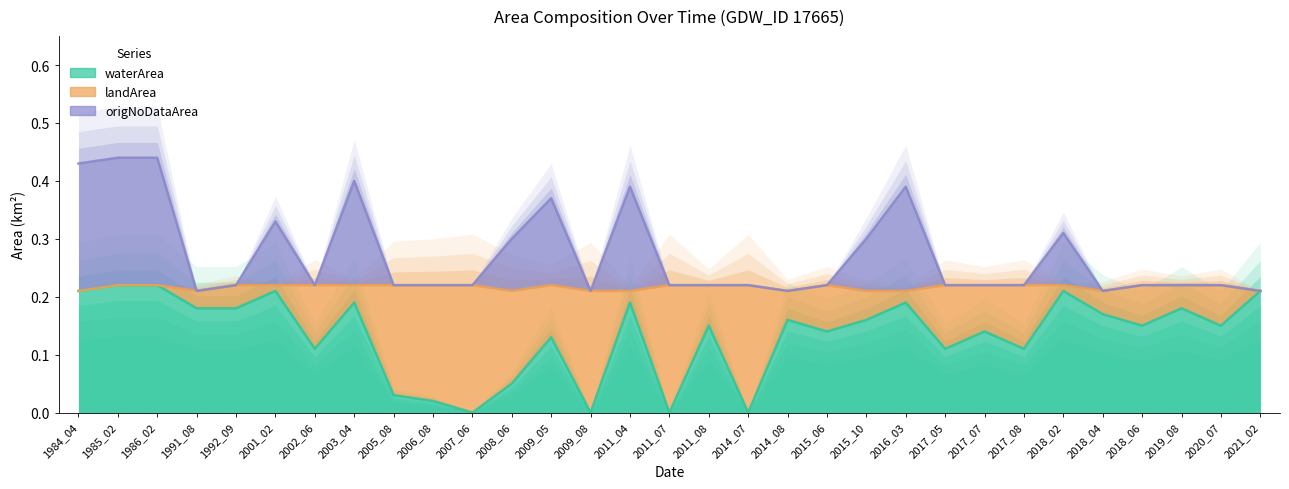

In origNoDataArea, how many points are lower than both neighbors (excluding endpoints)?

7